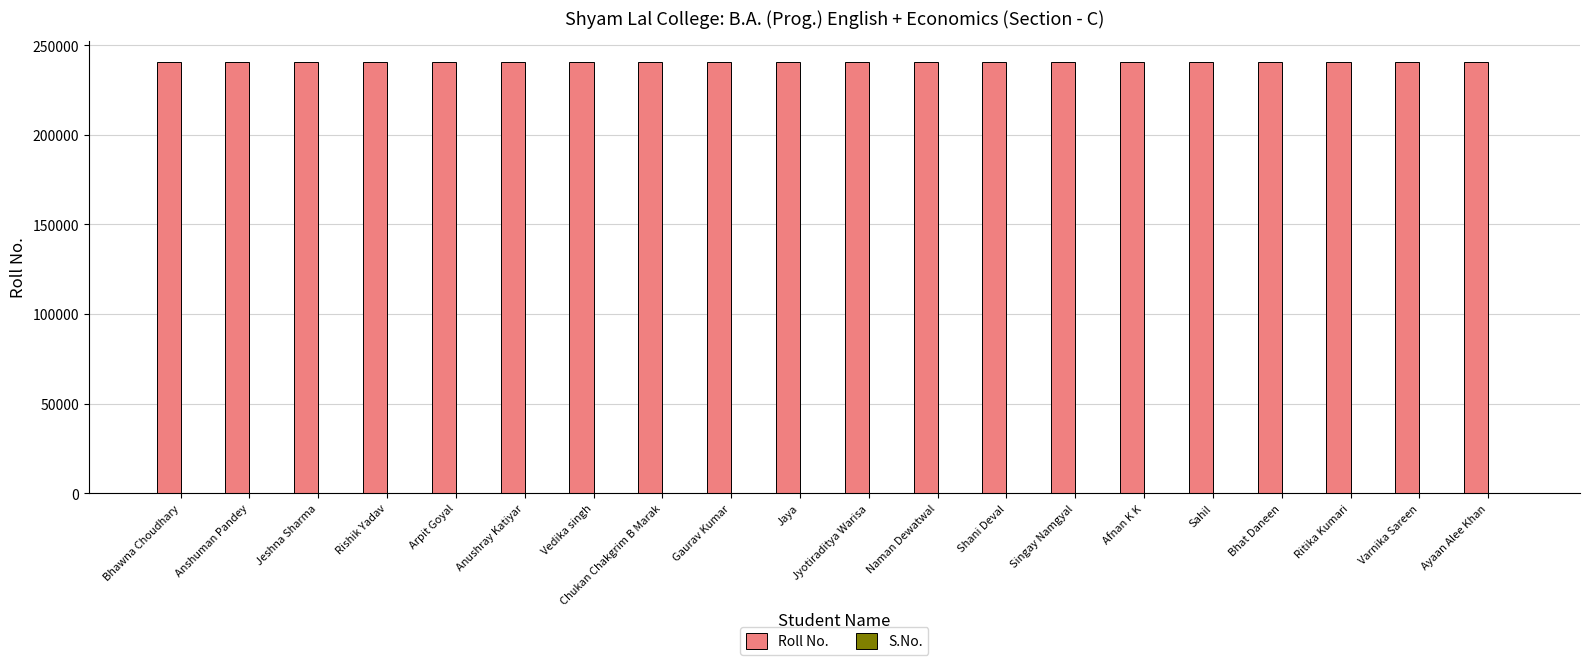

What is the spread (max minus min) of values at Singay Namgyal?

240609